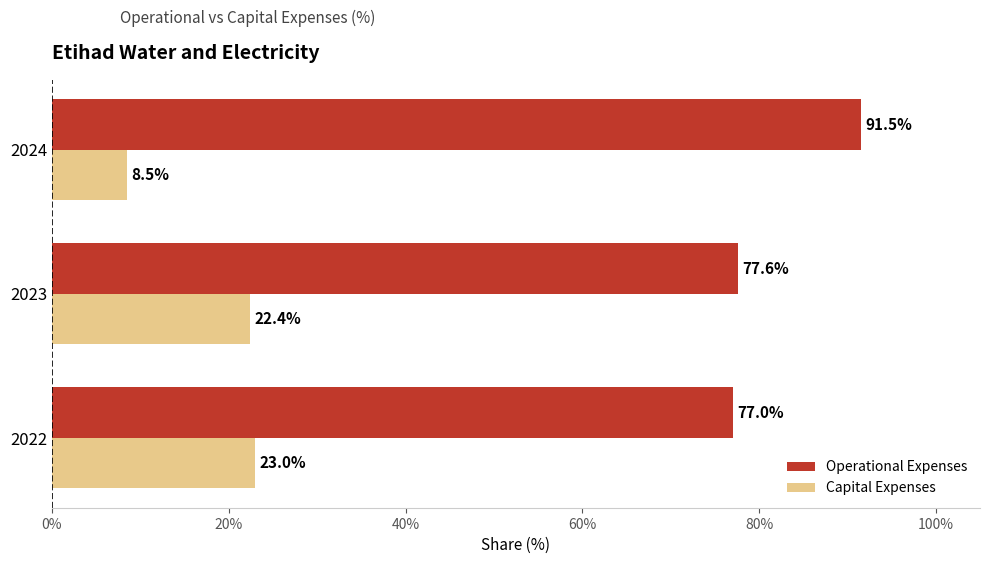

The Operational Expenses series shows 91.5 at 2024. True or false?

True